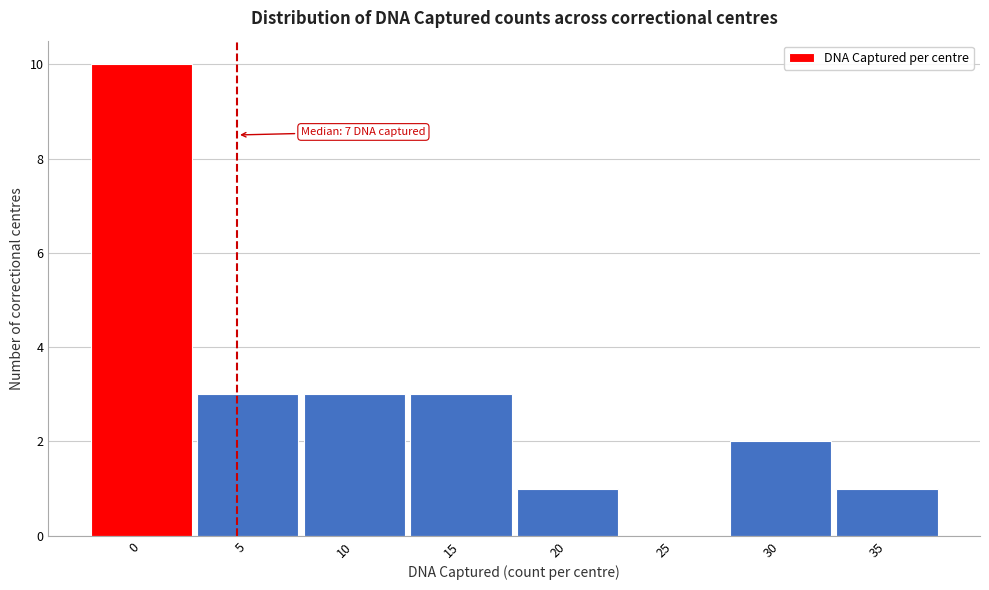

Reading right to left, what are all the values shown in this chart?

35=1	30=2	25=0	20=1	15=3	10=3	5=3	0=10